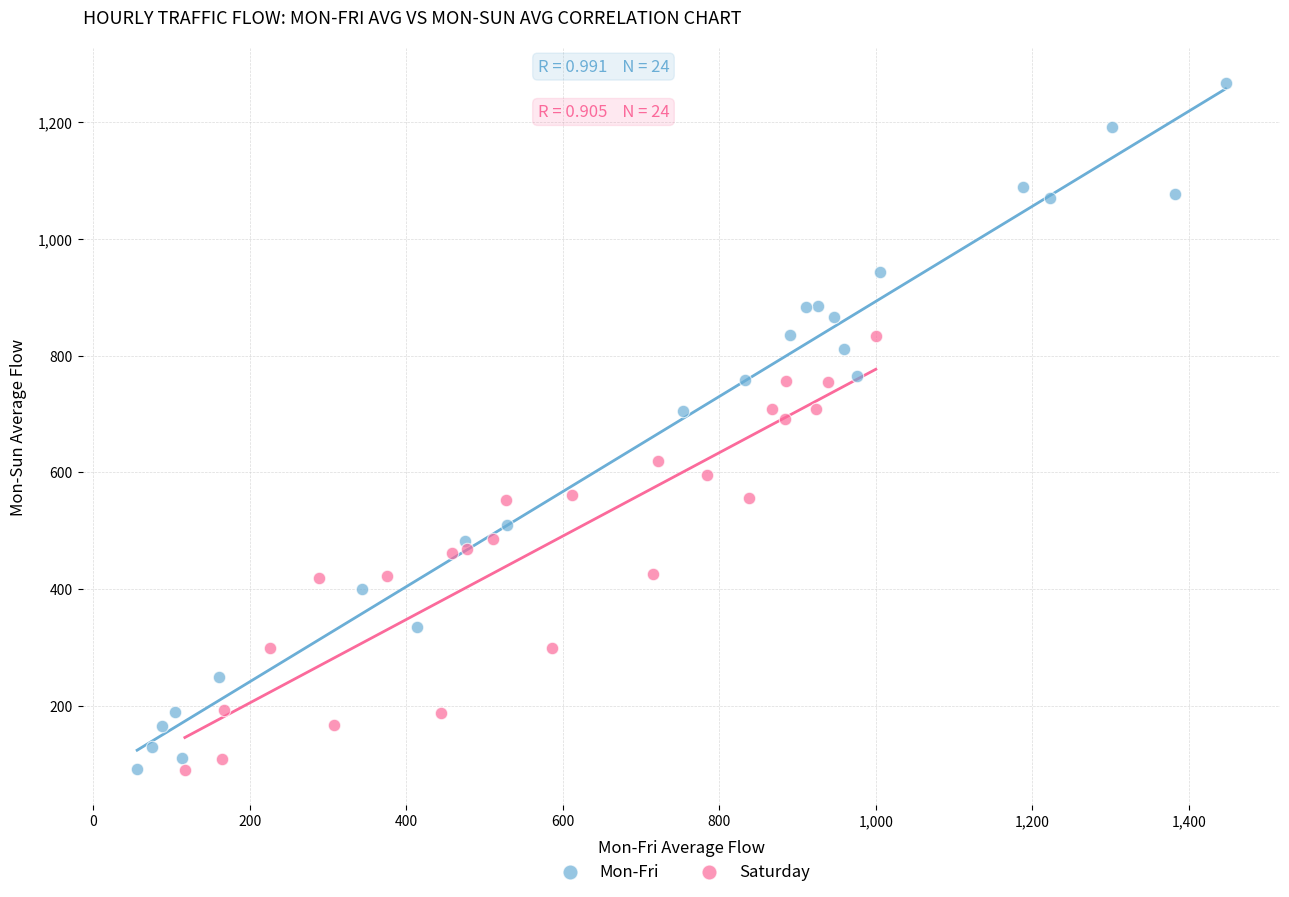

What are all the series names shown in the legend?

Mon-Fri, Saturday